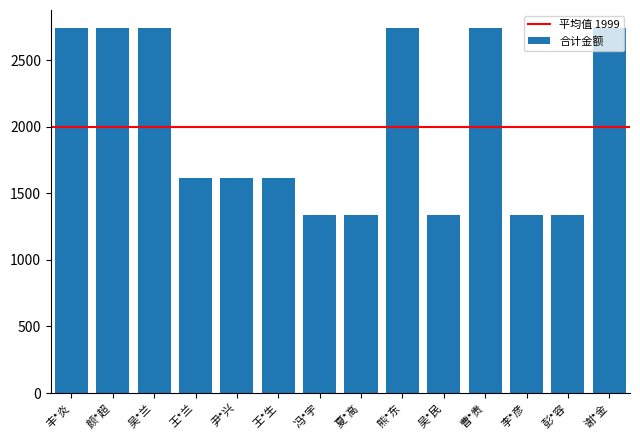

How many bars are there in total?

14